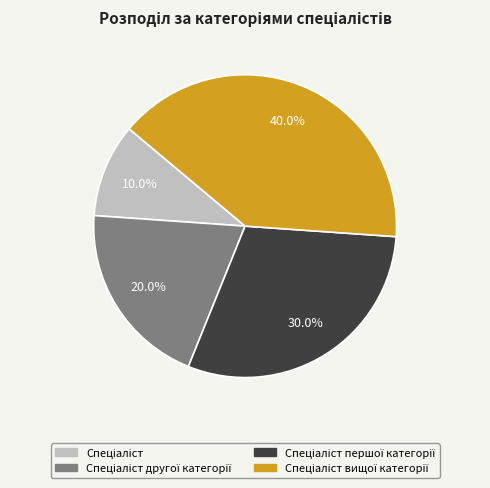

Is there a majority slice in this chart?

No